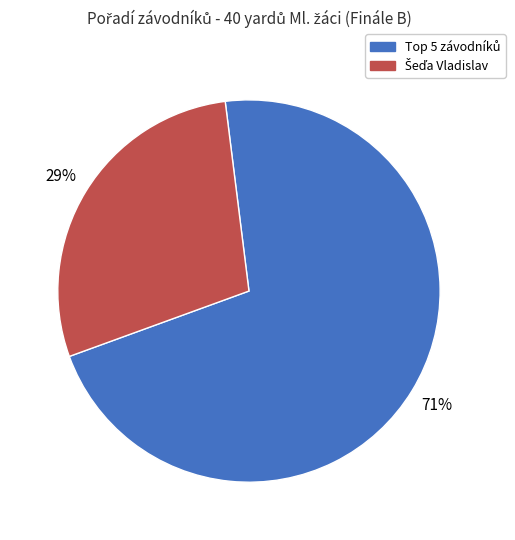

To the nearest percent, what is the average slice percentage?

50%